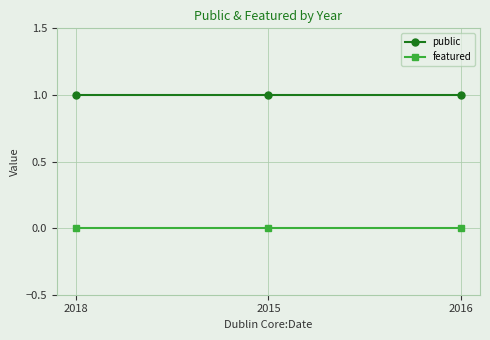

Is the value of public at 2016 greater than the value of featured at 2018?

Yes